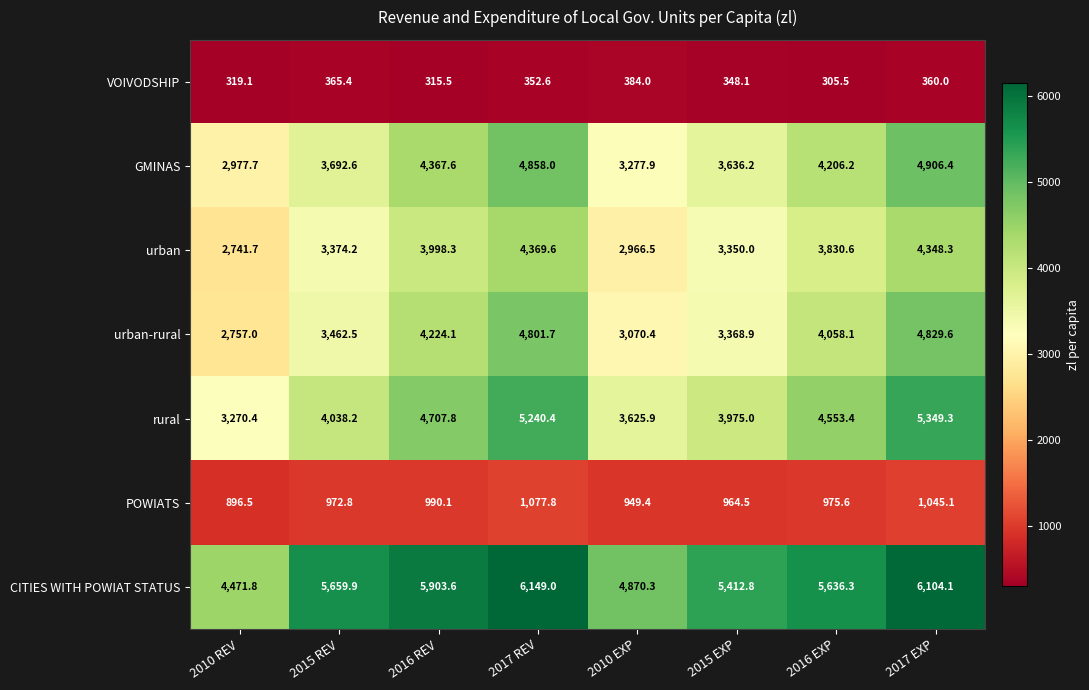

The value of GMINAS at 2010 EXP is 769.2. True or false?

False